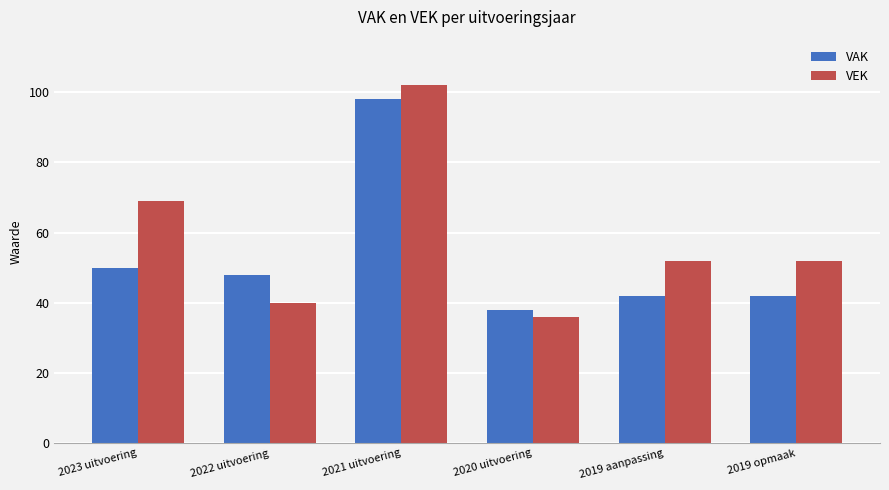

What is the label of the 1st bar from the left?

2023 uitvoering